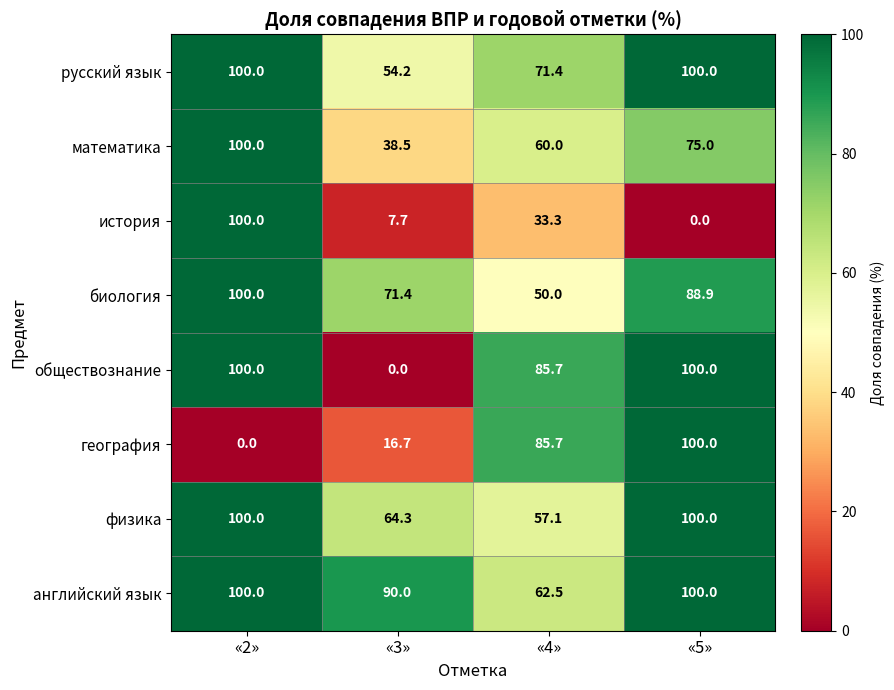

What value does the математика series have at «2»?

100.0